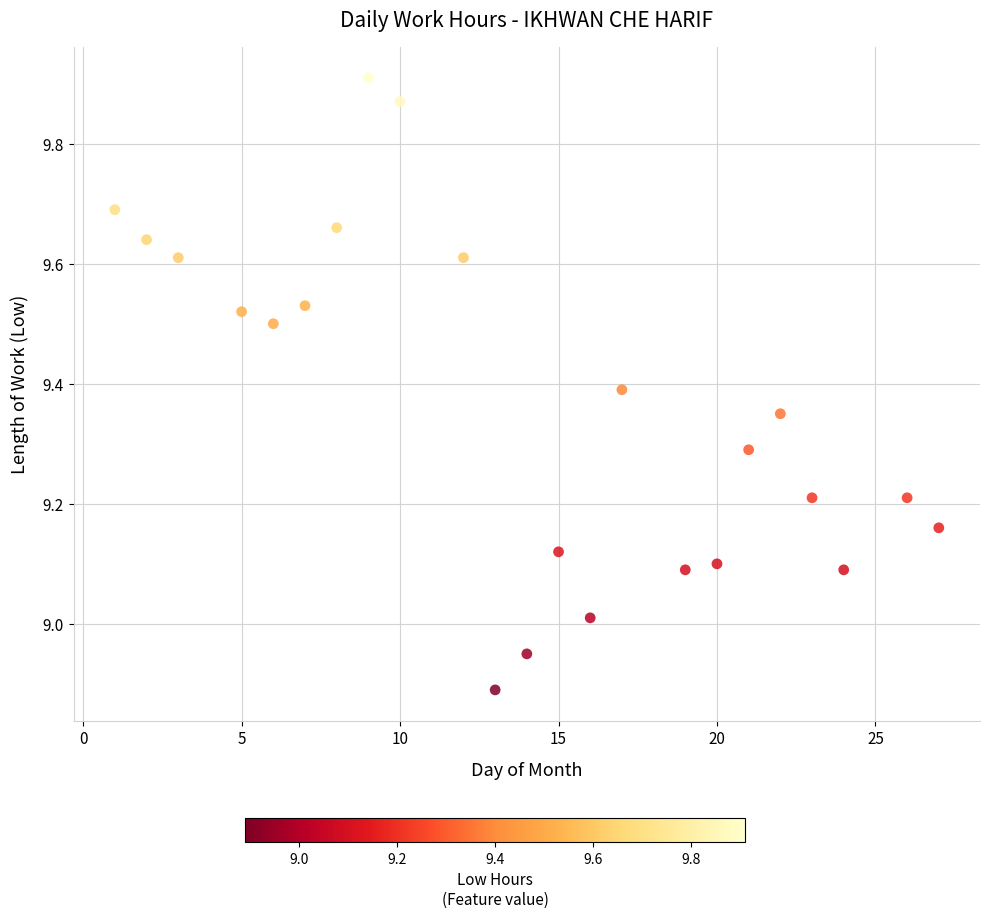

What is the range of Y values (max minus min)?

1.0